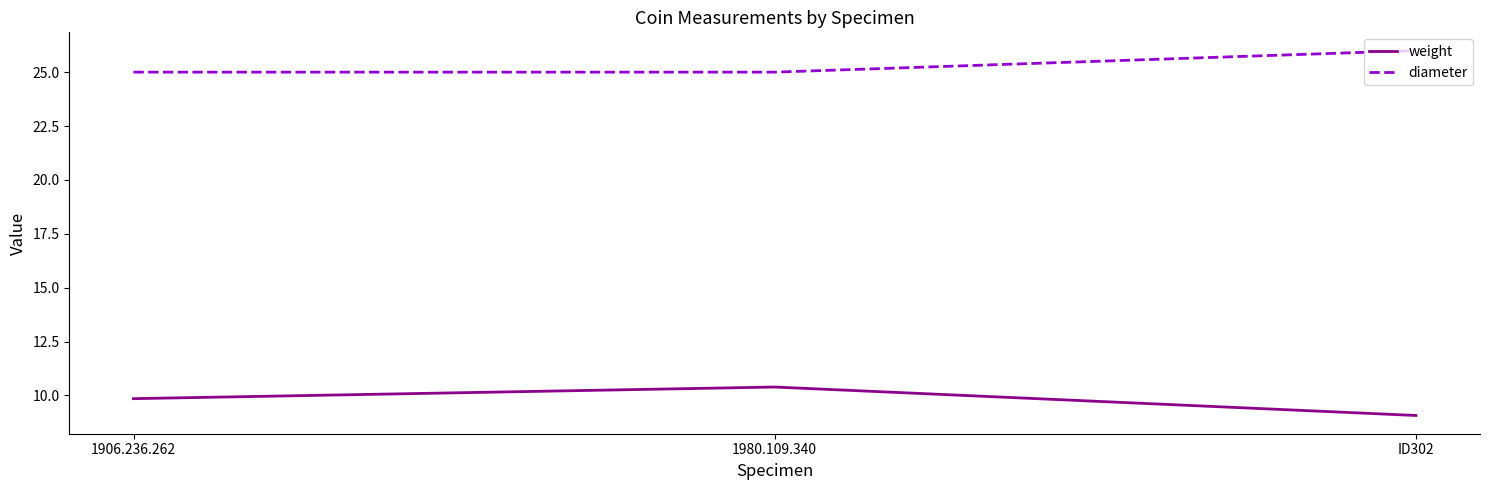

What position from the left is ID302?

3